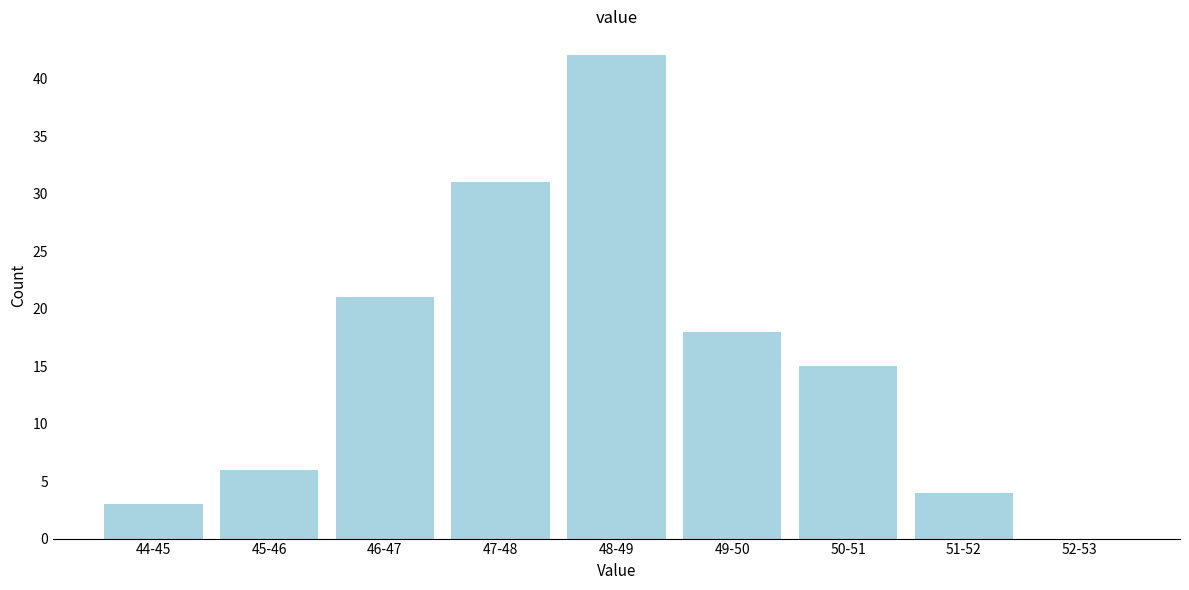

Reading left to right, list all the values displayed in this chart.

44-45=3	45-46=6	46-47=21	47-48=31	48-49=42	49-50=18	50-51=15	51-52=4	52-53=0